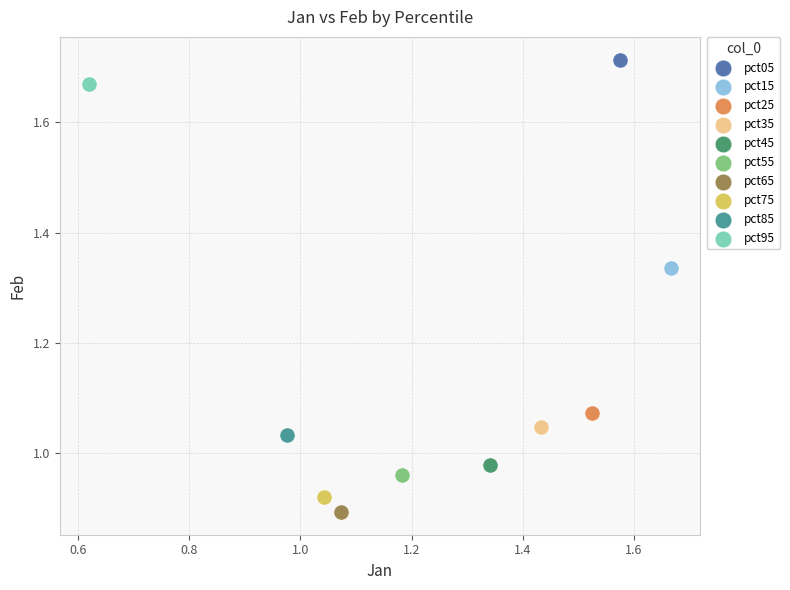

Which series reaches the minimum Y coordinate?

pct65